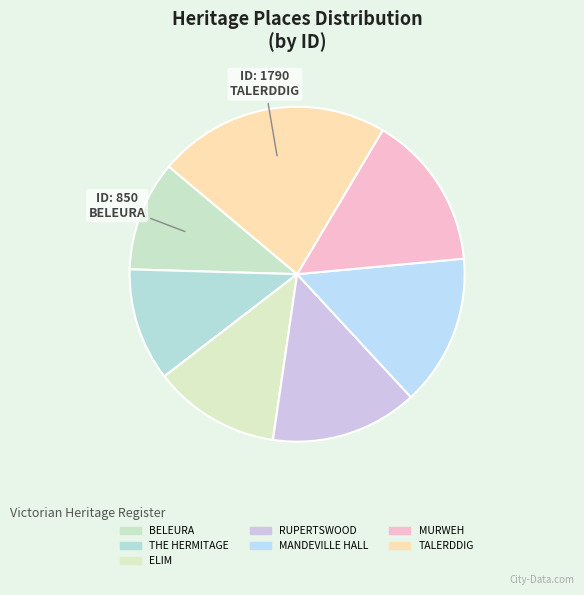

What percentage is NOT represented by TALERDDIG?

77.6%